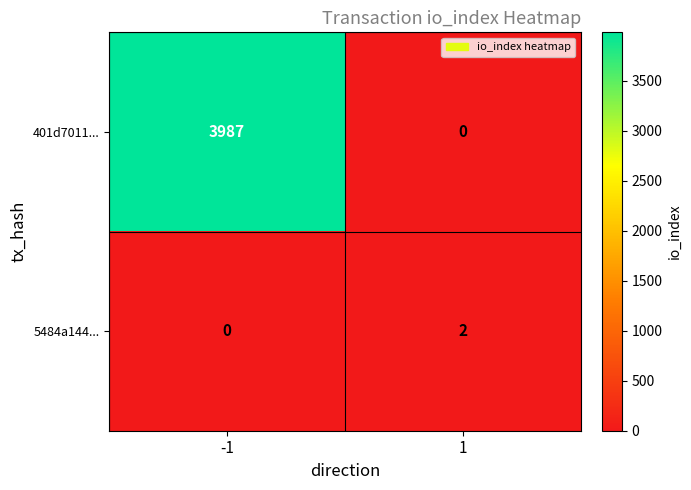

What is the difference between the maximum and minimum values in the 401d7011... series?

3987